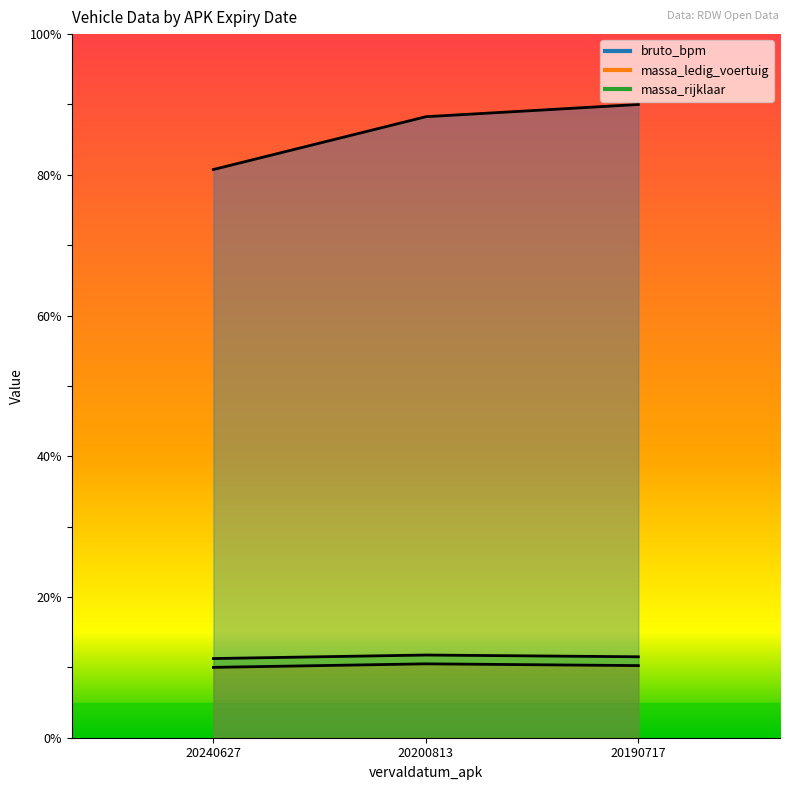

Which series has the largest total across all categories?

bruto_bpm